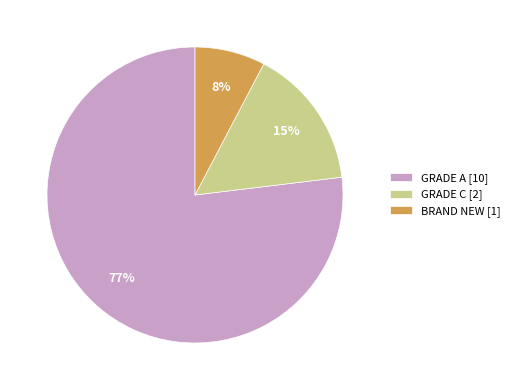

Which category accounts for the majority?

GRADE A